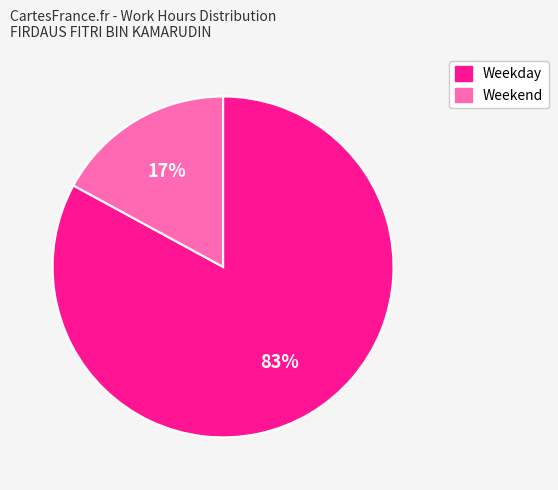

Does any single category account for the majority?

Yes